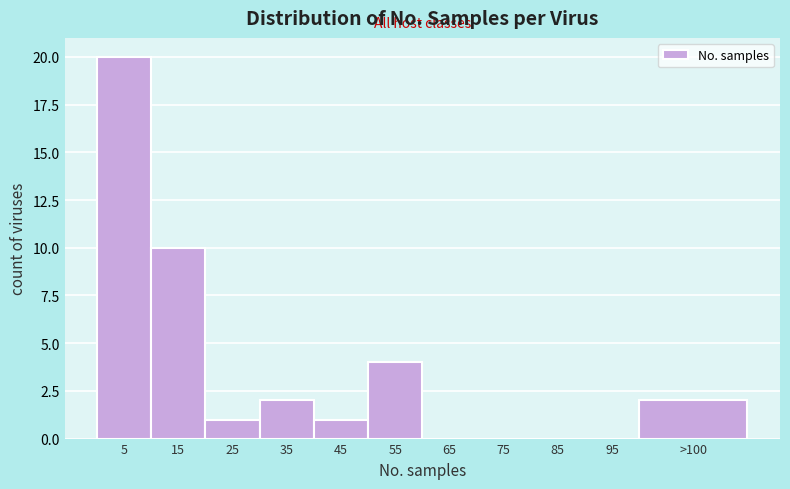

Reading left to right, transcribe all the data shown in this chart.

5=20	15=10	25=1	35=2	45=1	55=4	65=0	75=0	85=0	95=0	>100=2